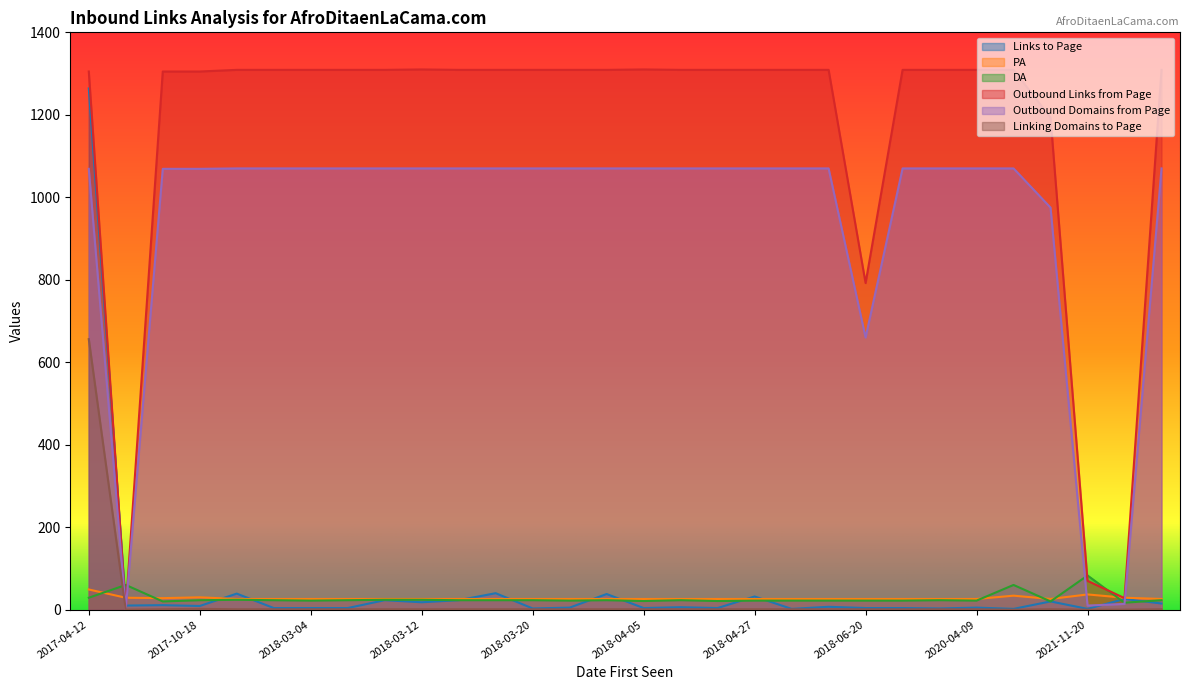

True or false: Links to Page has a value of 9 at 2017-10-18.

True